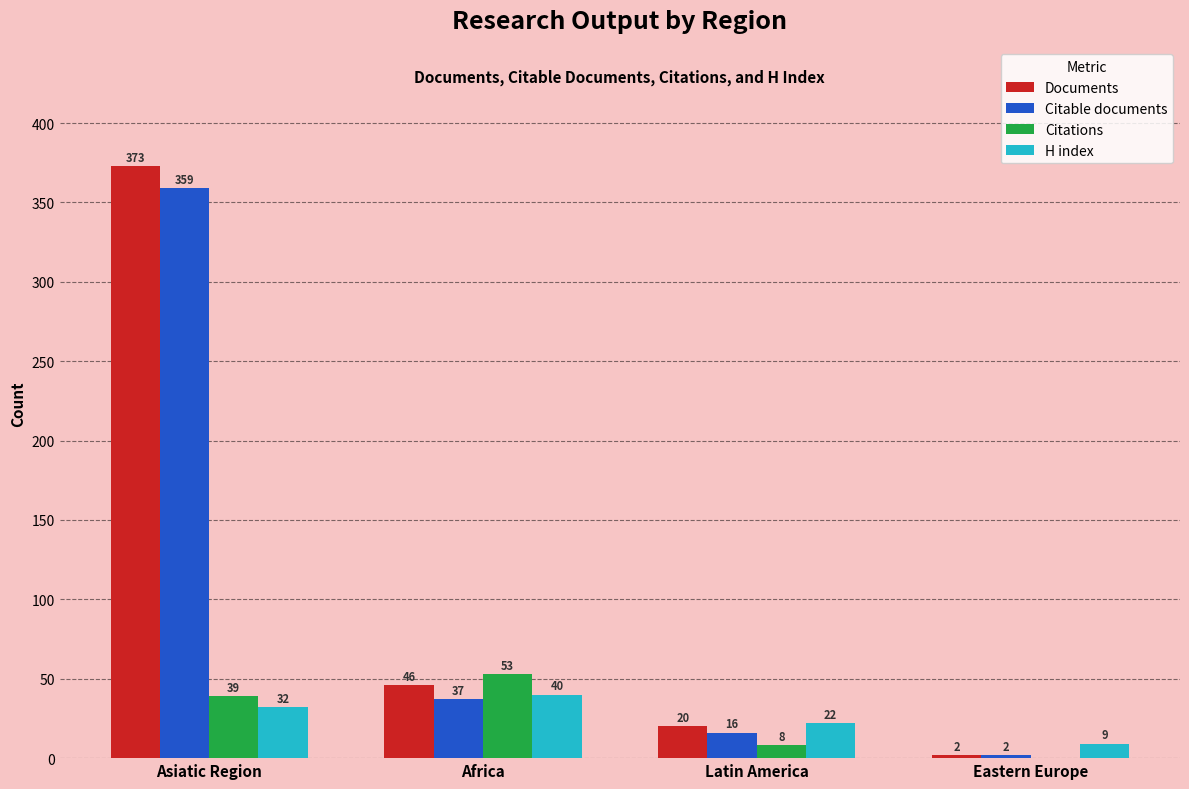

Which series has the largest total across all categories?

Documents